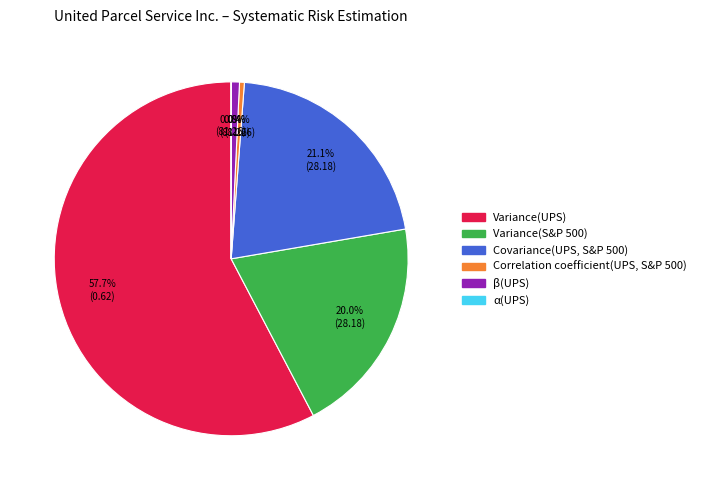

What is the total percentage of Correlation coefficient(UPS, S&P 500) and Variance(S&P 500)?

20.4%